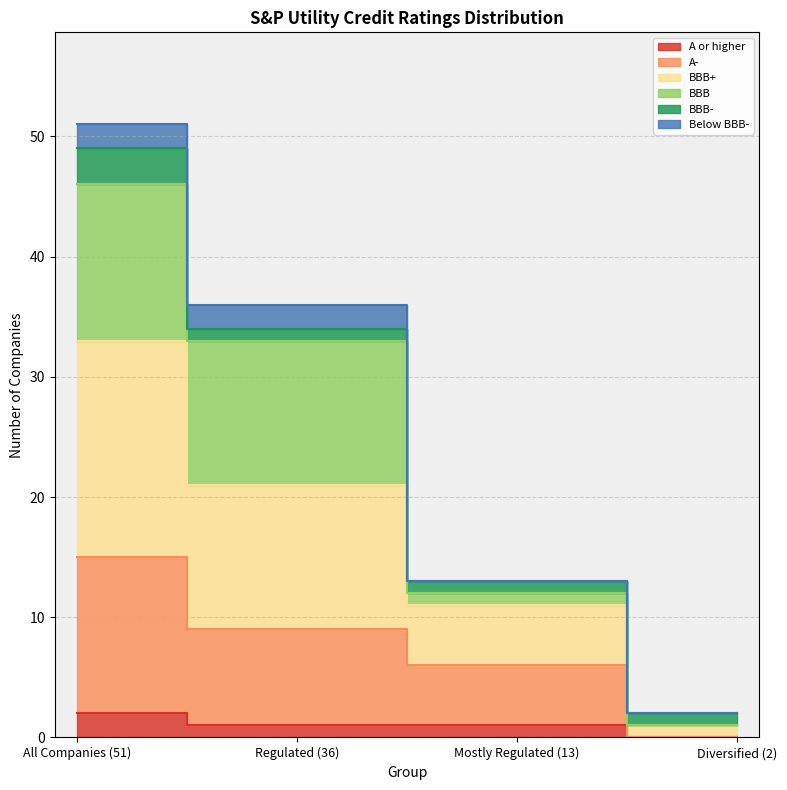

What is the highest value of the A or higher series?

2